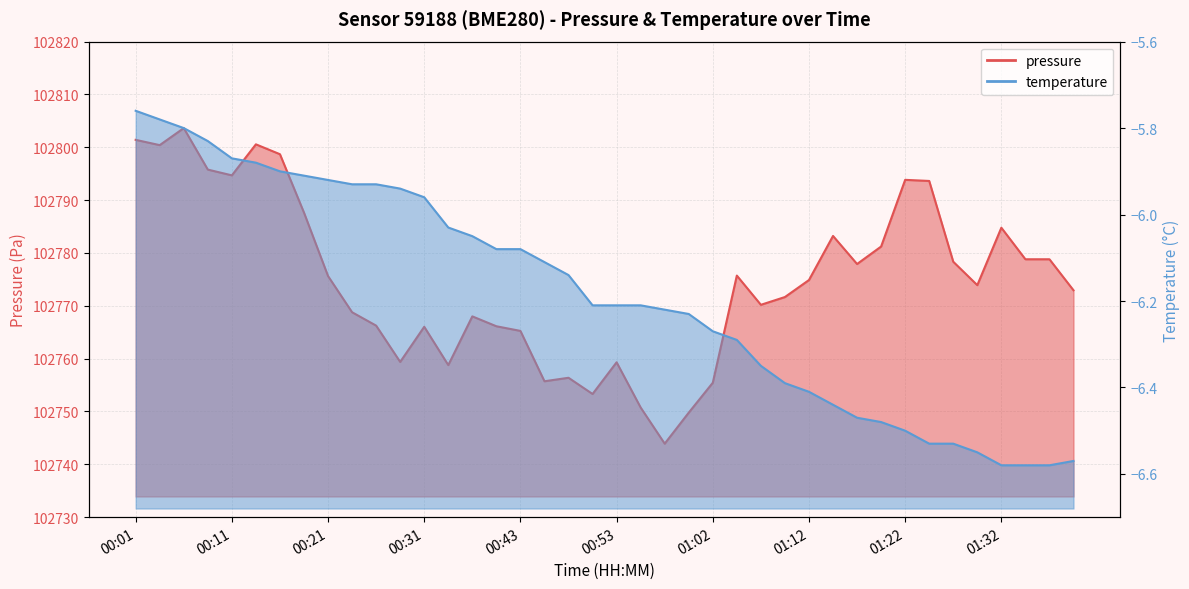

What is the minimum value shown in the chart?

-6.6